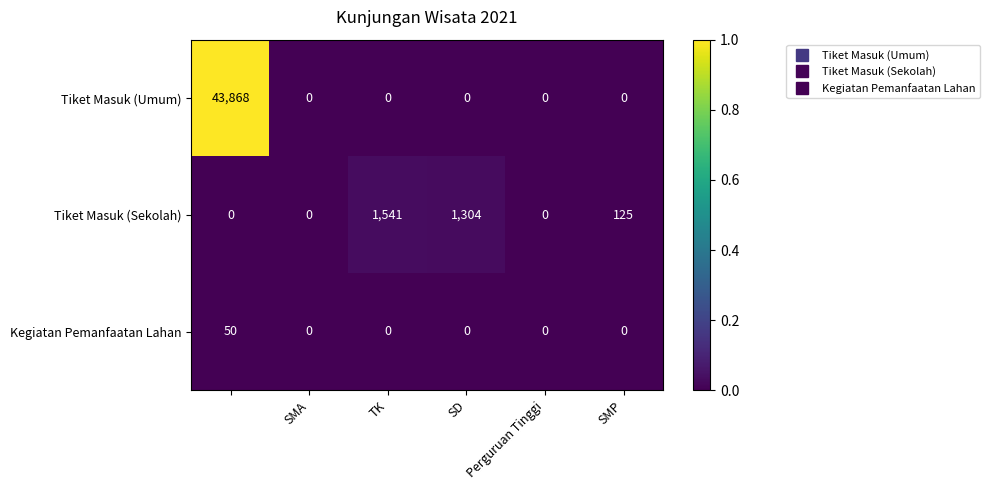

What is the average value of the Tiket Masuk (Umum) series?

7311